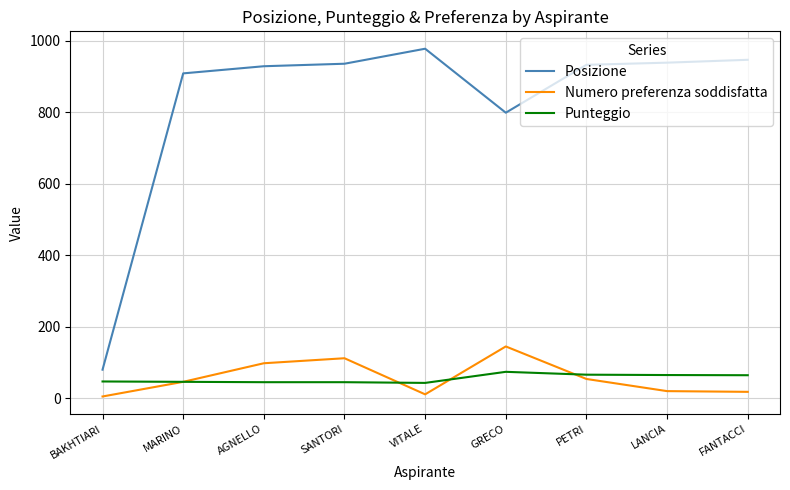

The Numero preferenza soddisfatta series shows 54.0 at PETRI. True or false?

True